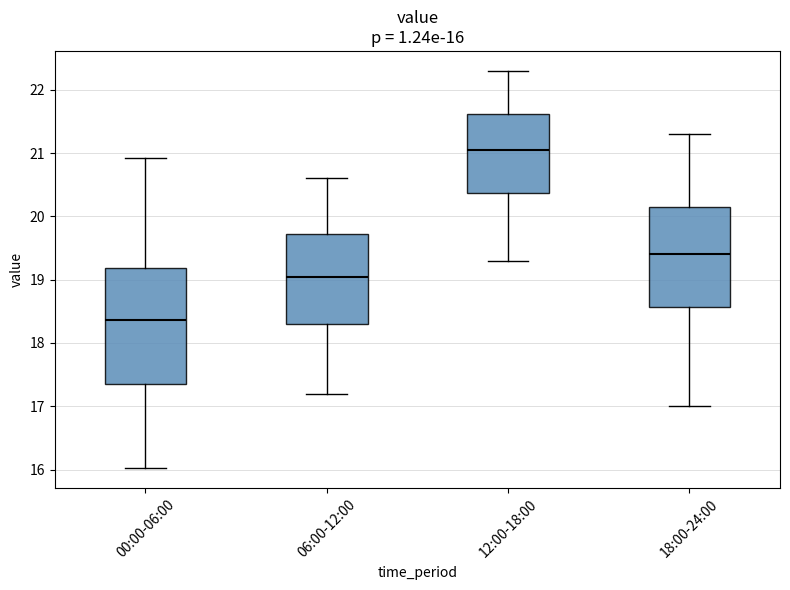

Which box's median line is the lowest?

00:00-06:00